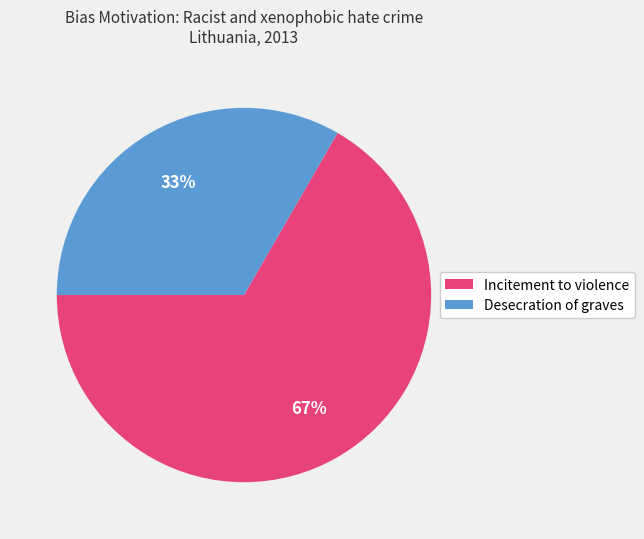

To the nearest percent, what is the combined percentage of Desecration of graves and Incitement to violence?

100%